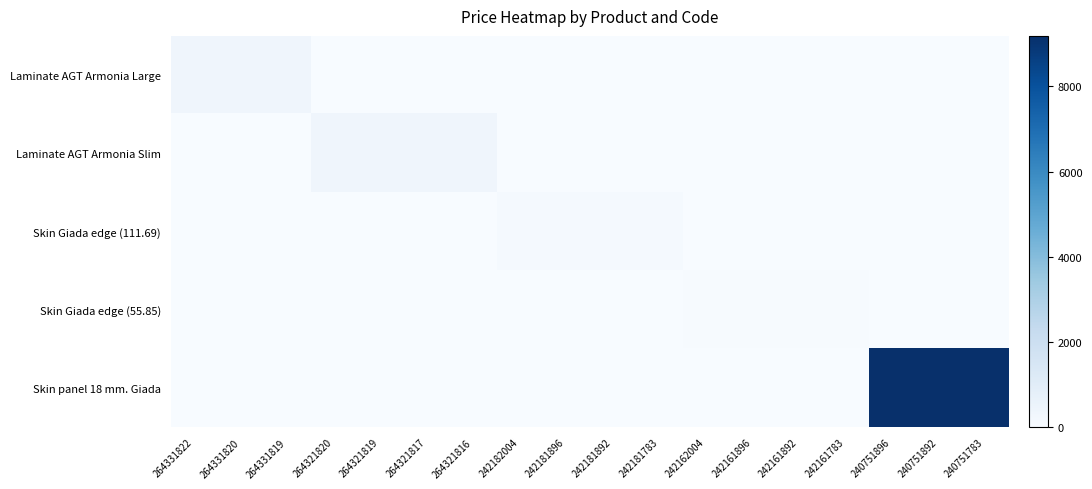

List the series in order of their peak value, highest first.

Skin panel 18 mm. Giada, Laminate AGT Armonia Slim, Laminate AGT Armonia Large, Skin Giada edge (111.69), Skin Giada edge (55.85)